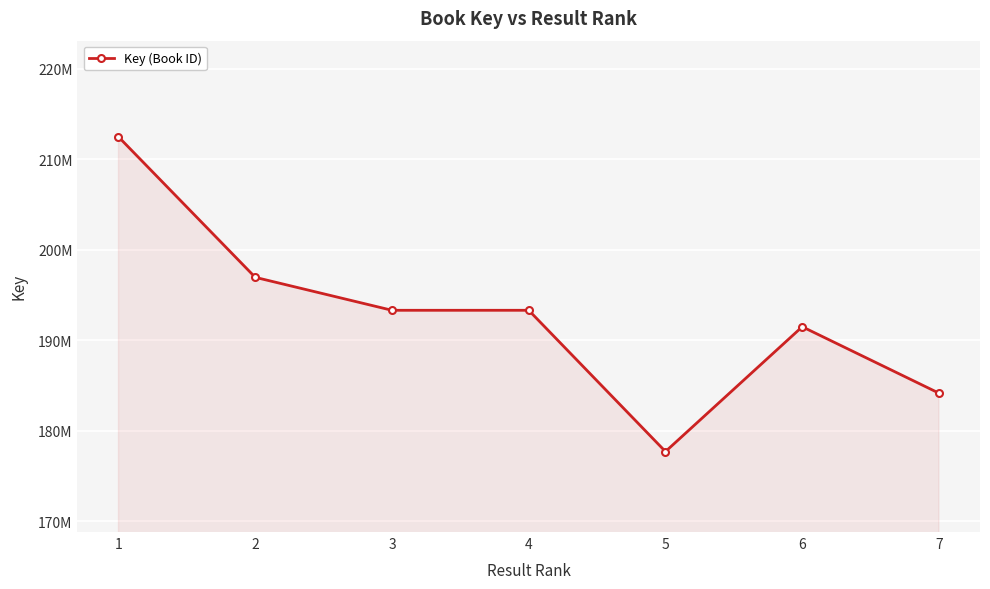

Reading left to right, transcribe all the data shown in this chart.

1=212466611	2=196954851	3=193315215	4=193315813	5=177714975	6=191497911	7=184163619